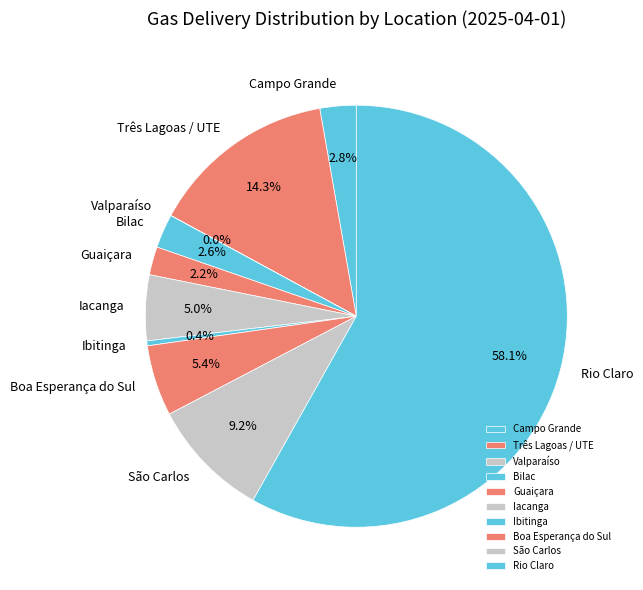

Combined, do Bilac and Boa Esperança do Sul account for over 50%?

No